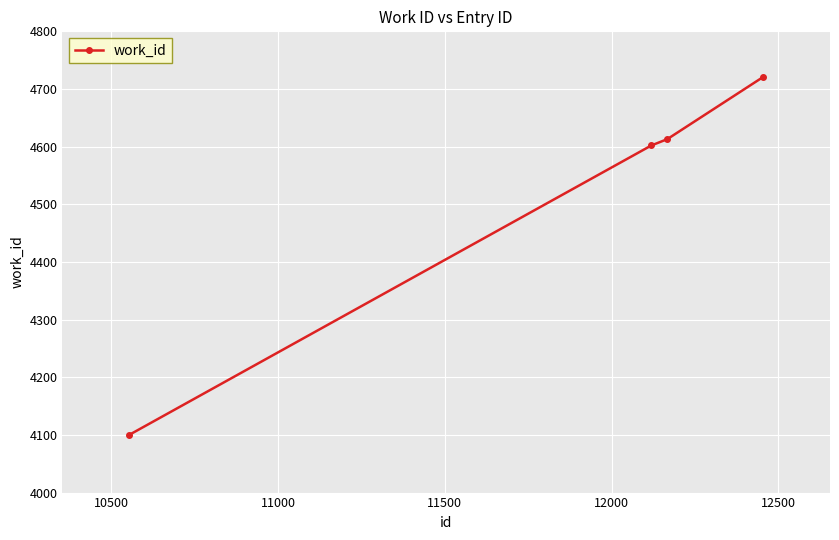

Does the chart display data point markers on the line(s)?

Yes